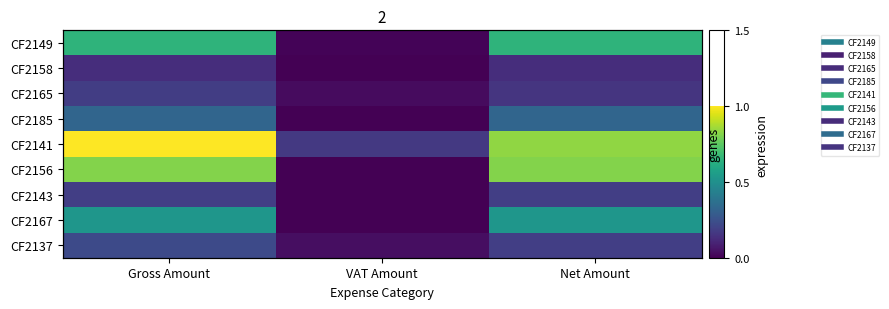

List the series in order of their peak value, lowest first.

CF2158, CF2165, CF2143, CF2137, CF2185, CF2167, CF2149, CF2156, CF2141